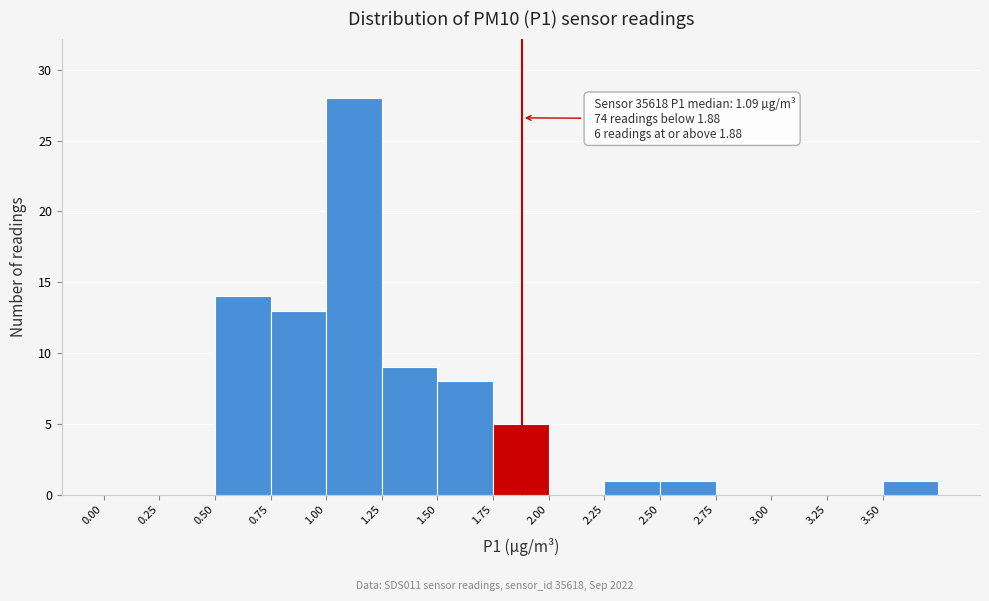

Which range on the x-axis has the tallest bar?

1.00 to 1.25